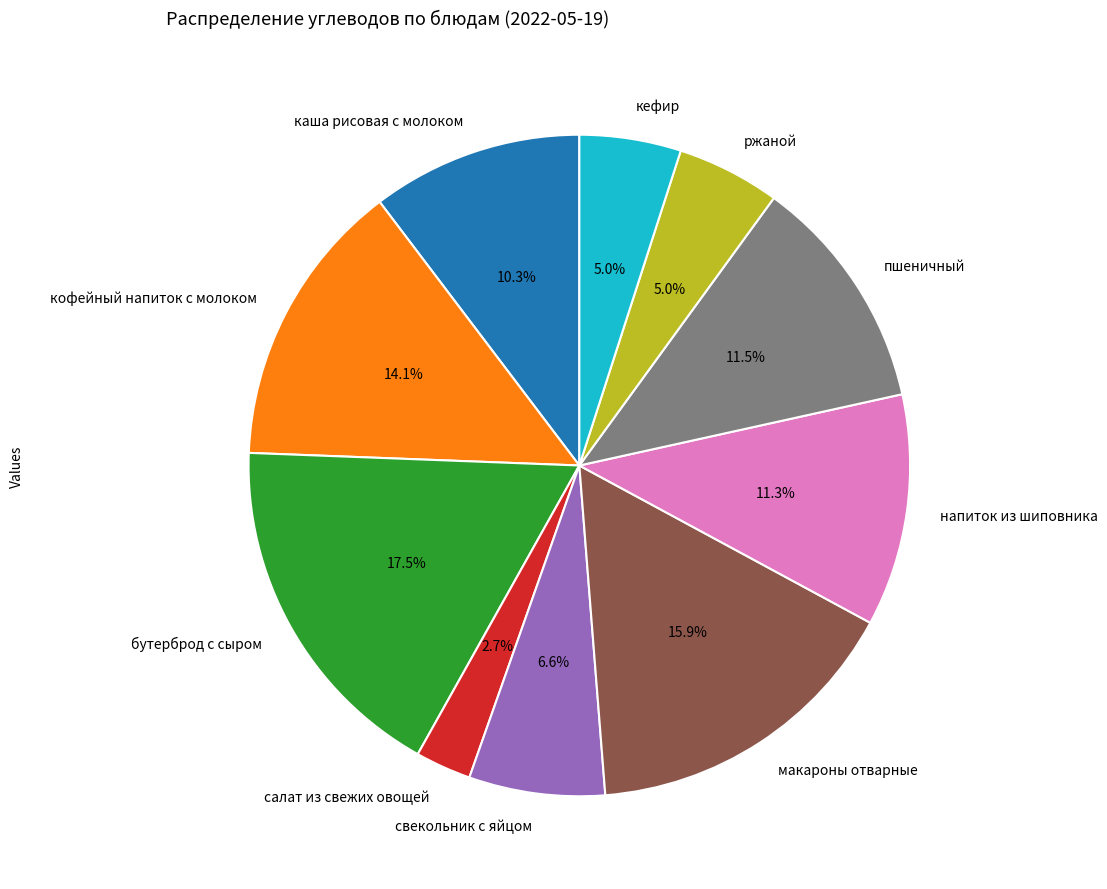

Which category has the smallest portion of the pie?

салат из свежих овощей